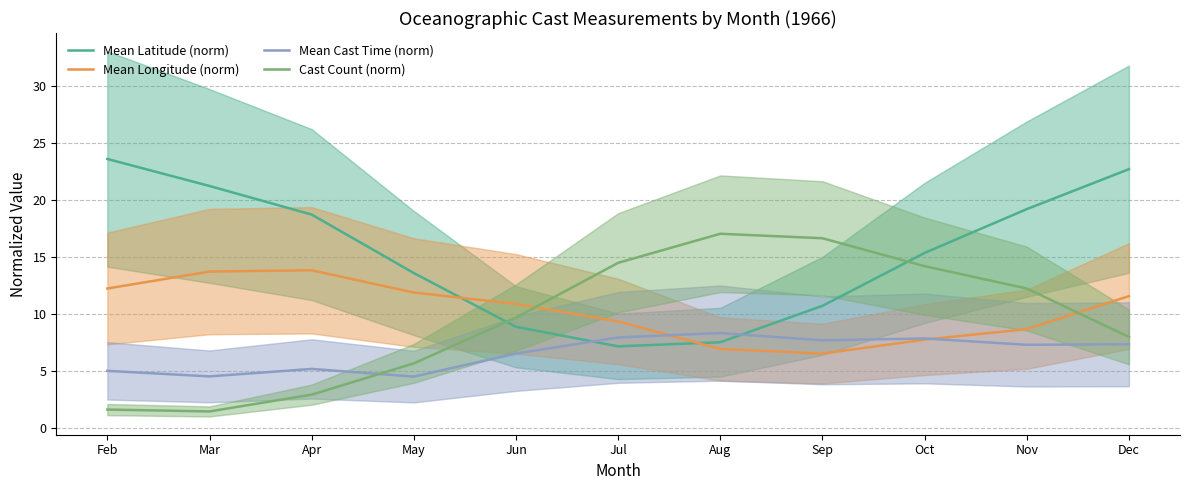

How many interior local valleys does the Mean Cast Time (norm) series have?

4